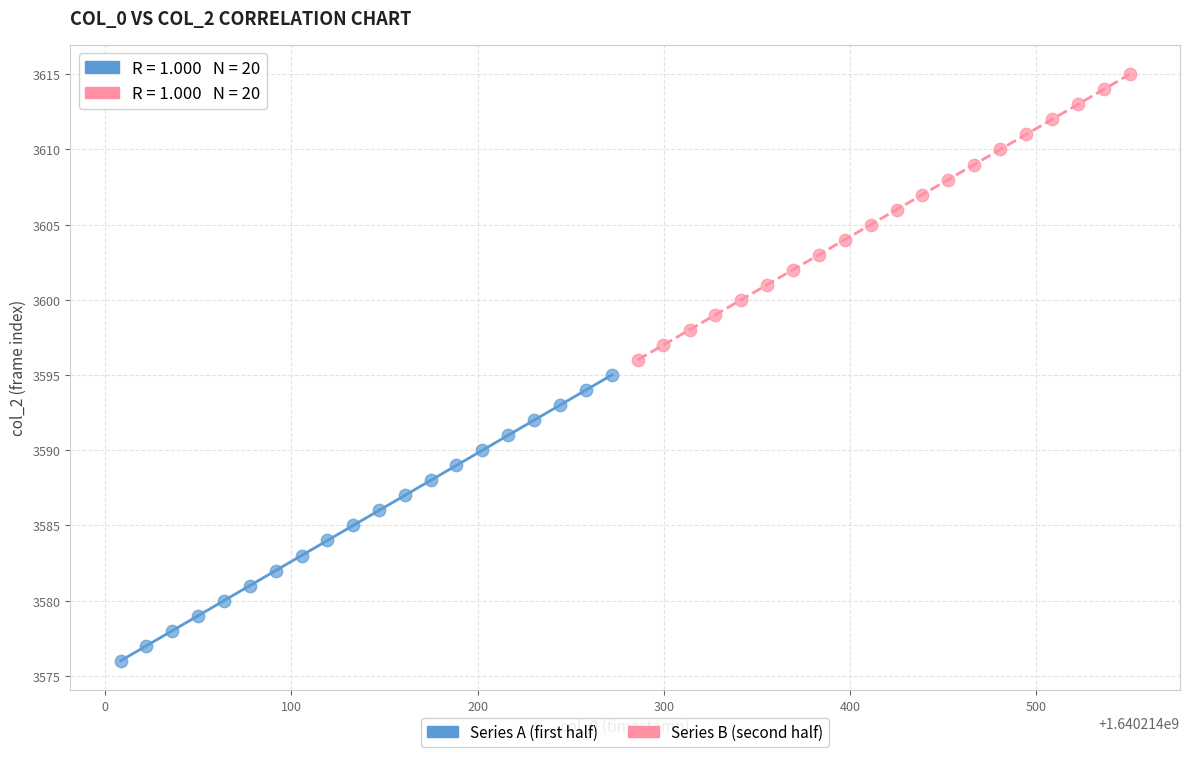

Which series contains the highest Y value?

Series B (second half)